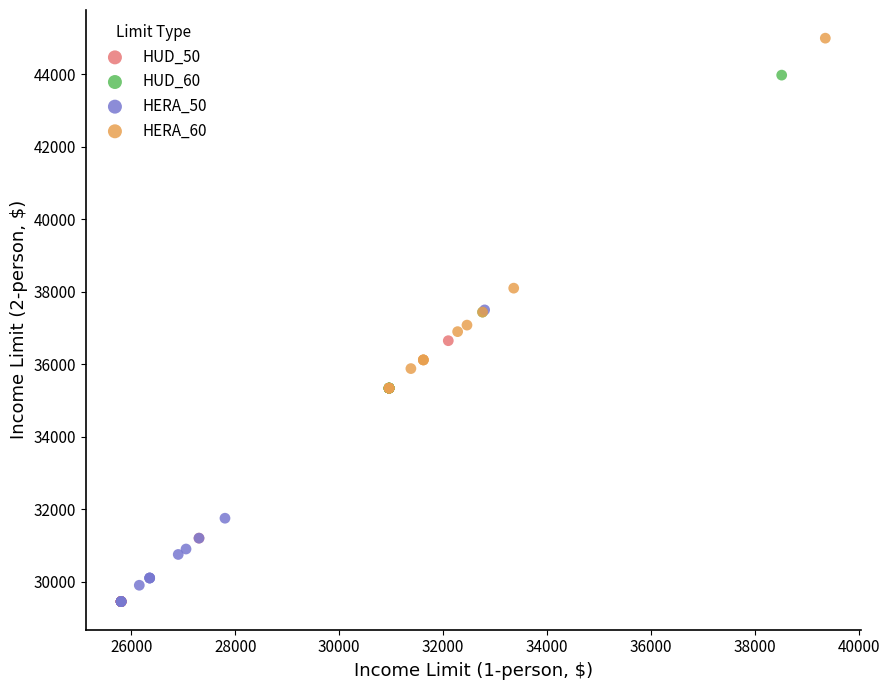

Which series has the widest spread of Y values?

HERA_60